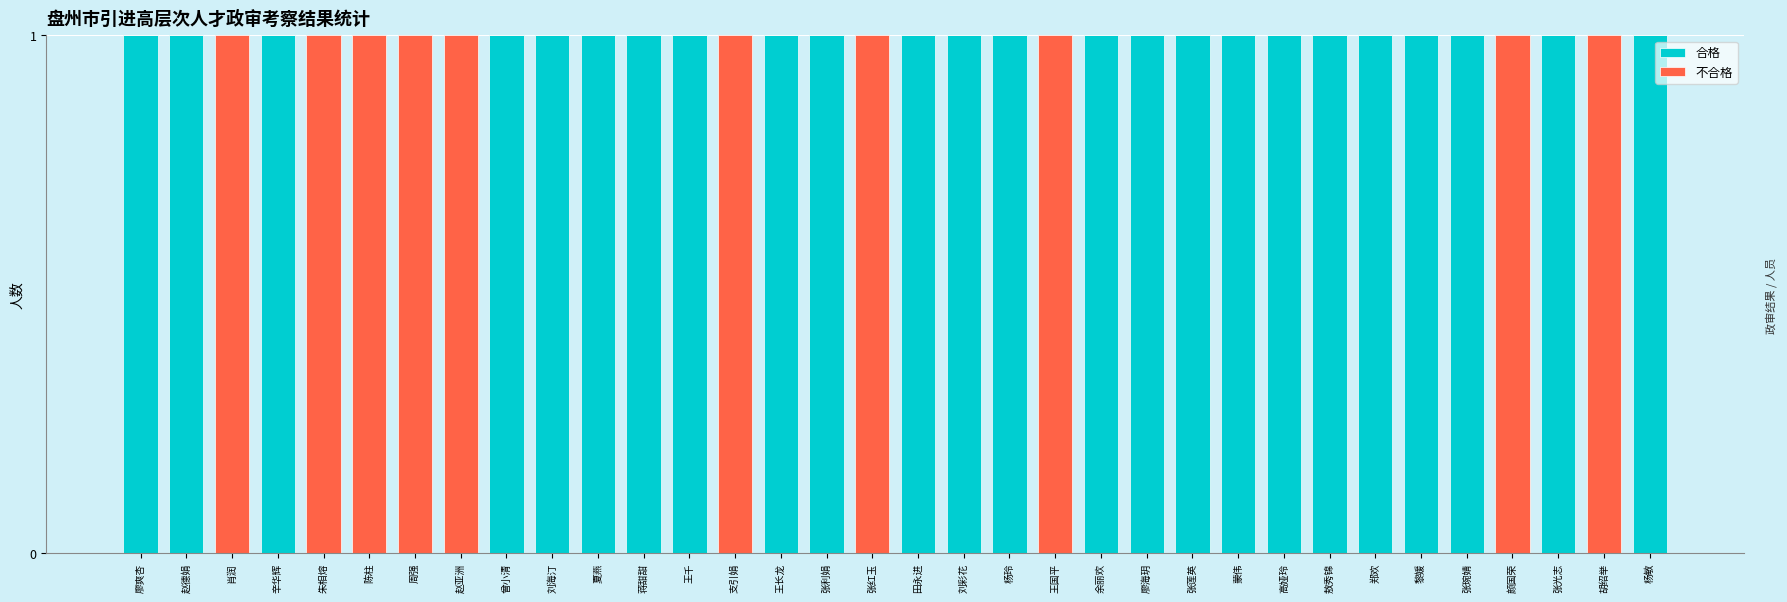

Are the bars horizontal?

No